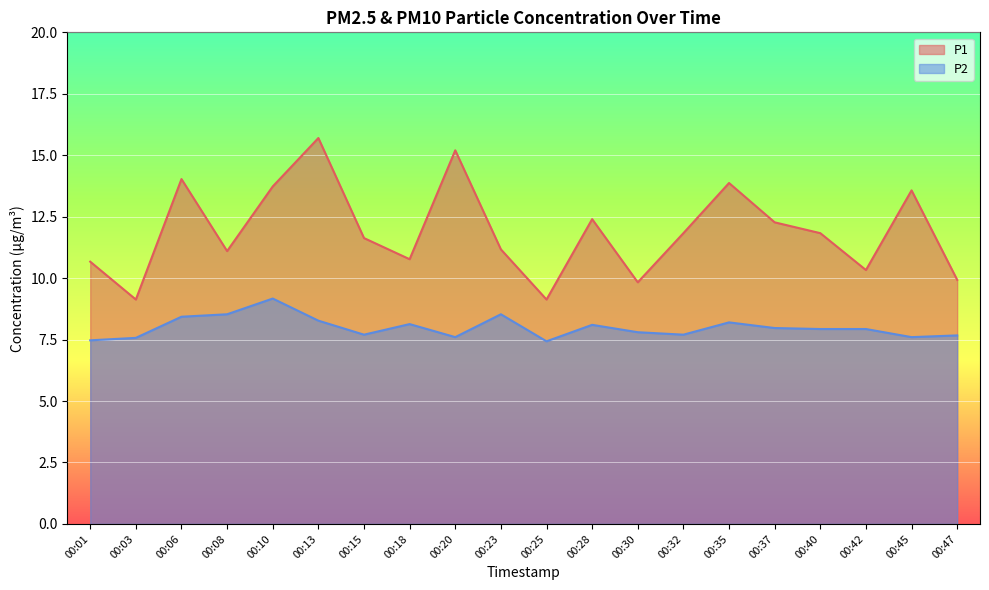

Which series has the largest total across all categories?

P1